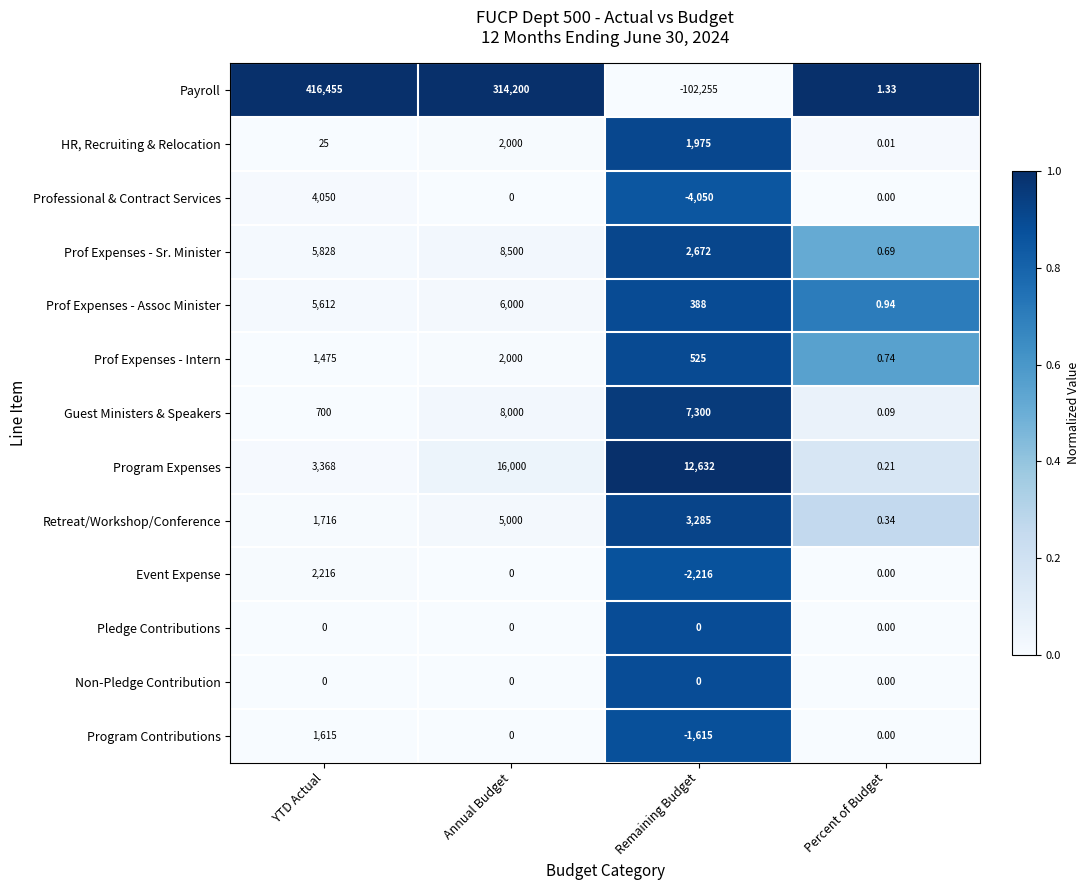

At which category is the sum across all series the highest?

YTD Actual